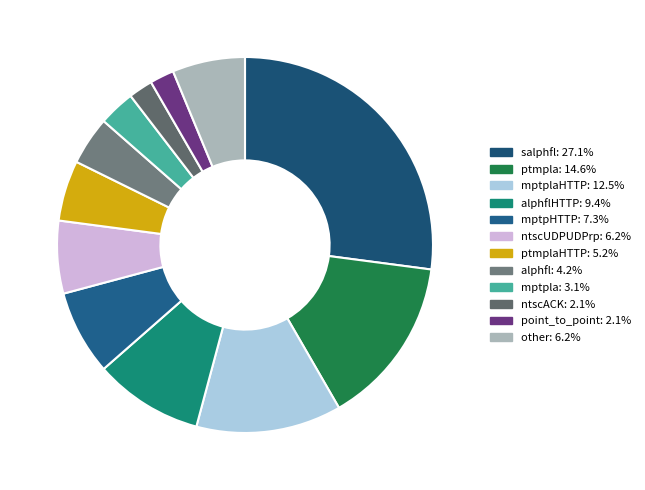

To the nearest percent, what is the average slice percentage?

8%